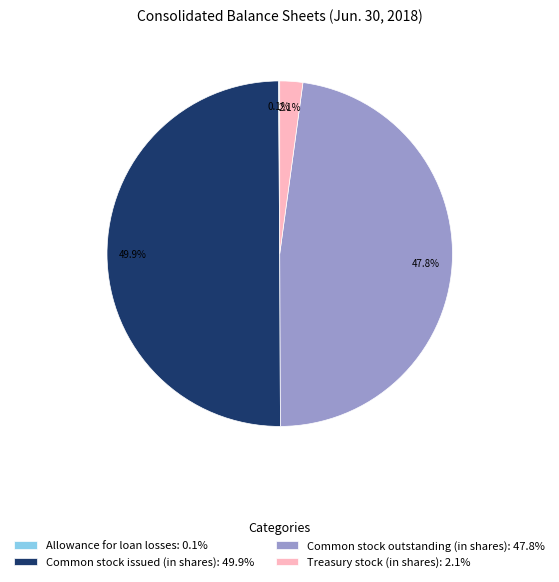

How much of the chart is everything except Common stock outstanding (in shares): 47.8%?

52.2%